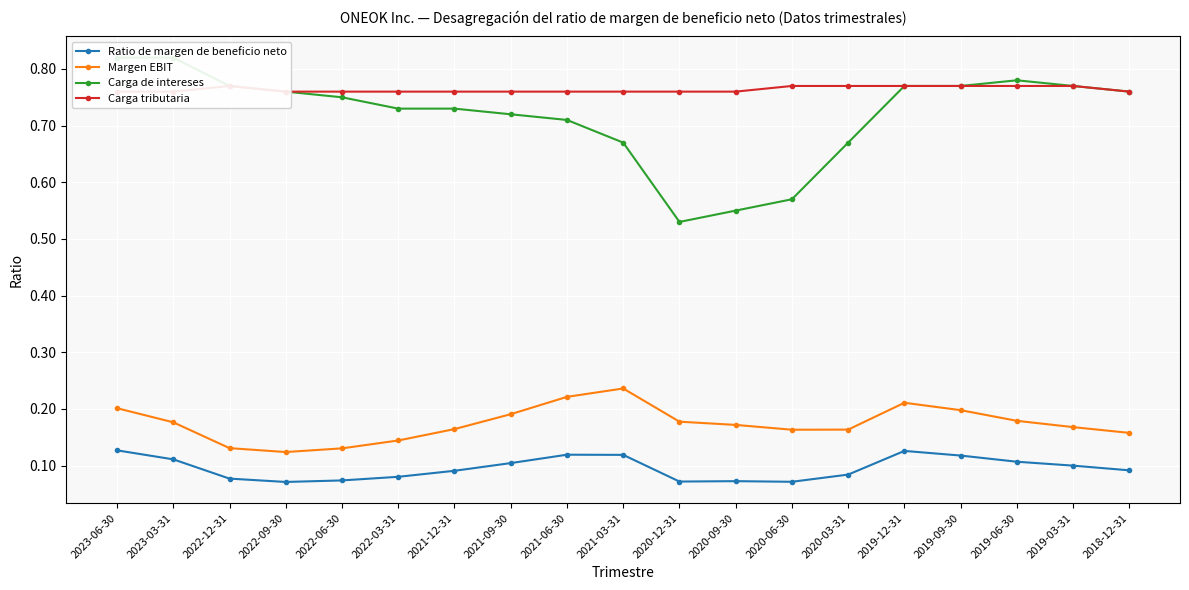

How many Carga de intereses values are between 0 and 1?

19